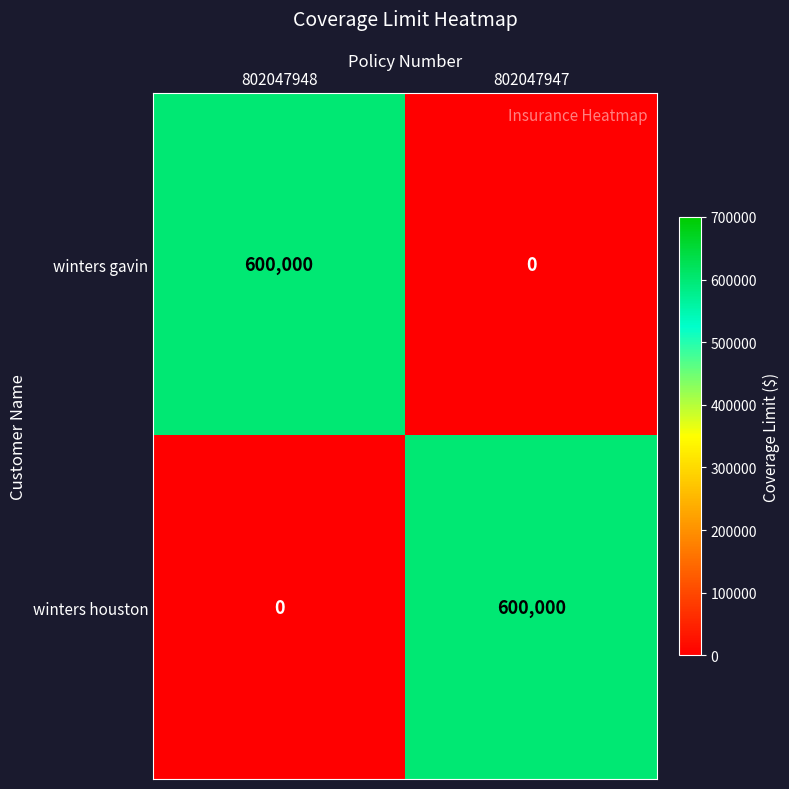

Reading left to right, transcribe all the data shown in this chart.

winters gavin: 600000	0
winters houston: 0	600000